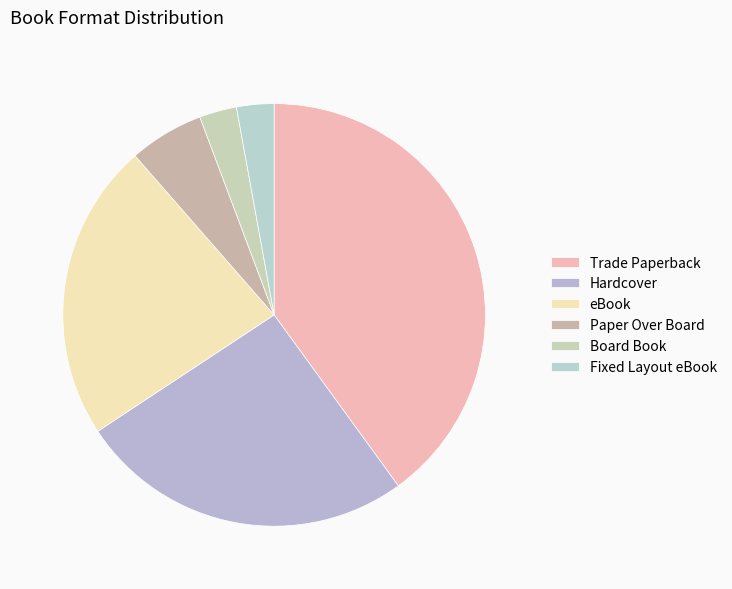

How many slices are in this pie chart?

6